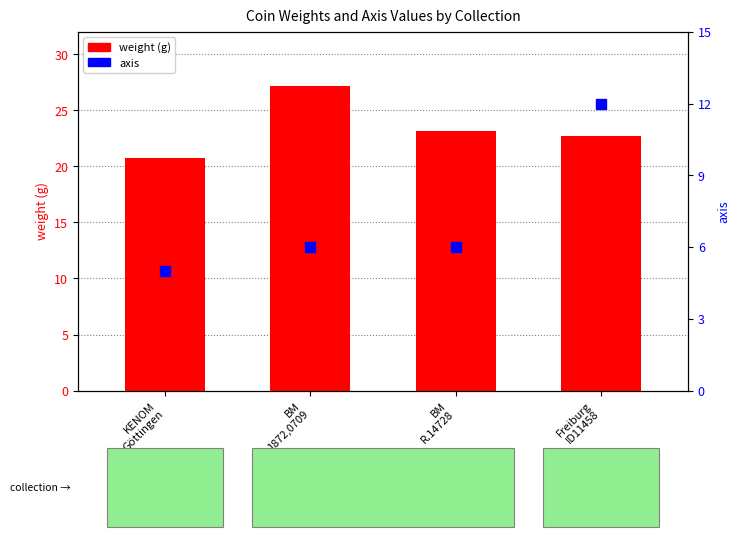

What are all the series names shown in the legend?

weight, axis